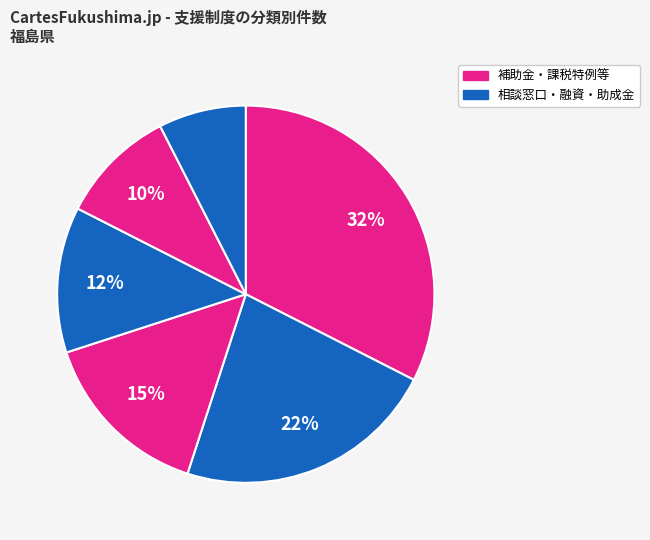

Count the number of slices in the pie.

6